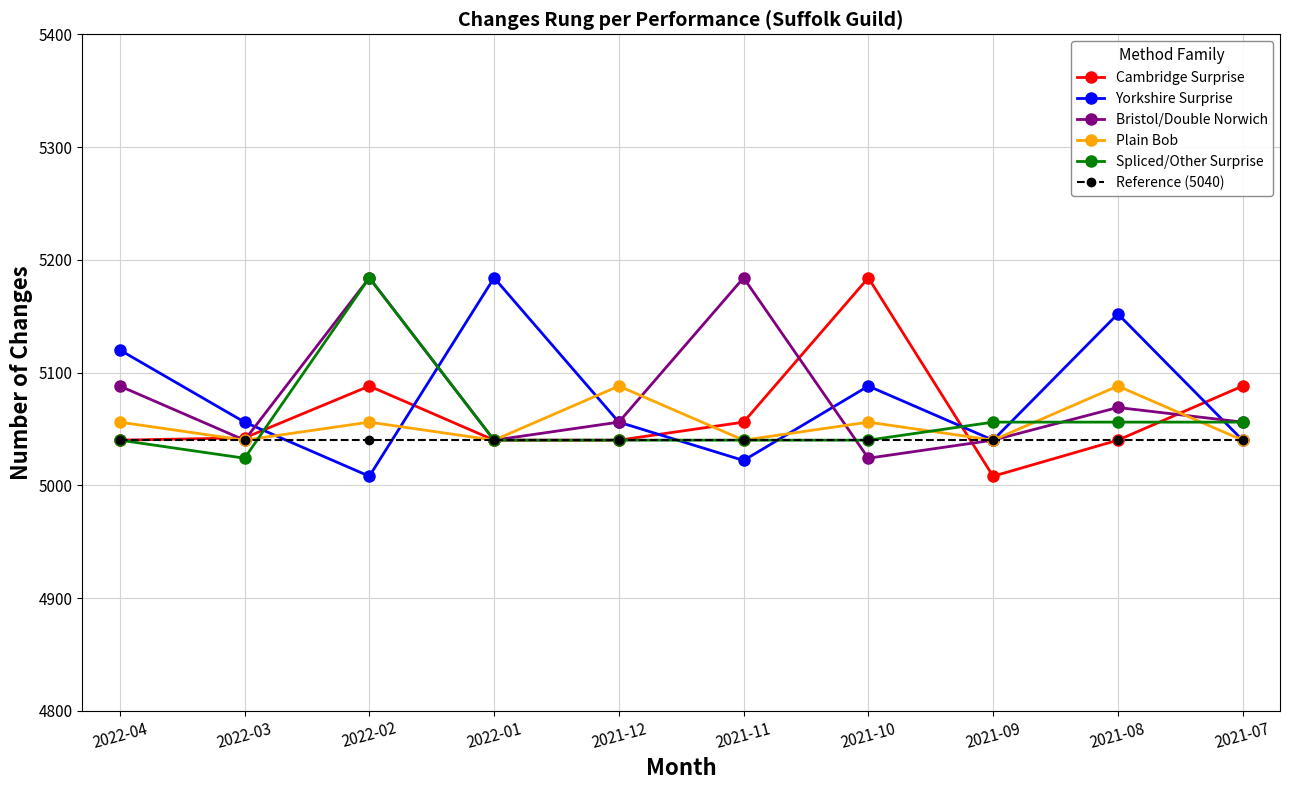

What is the value of the Plain Bob point at the 2nd from the left?

5040